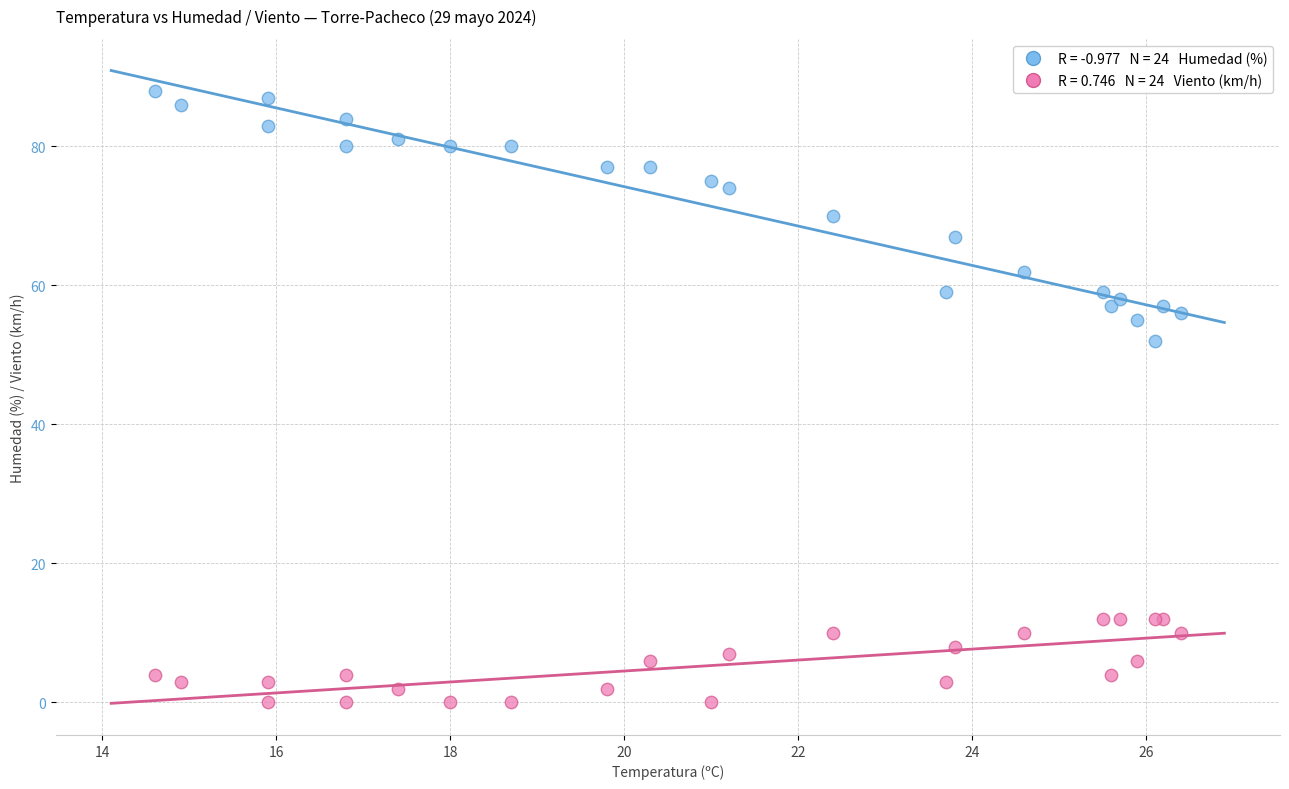

Across all series, what Y value is closest to 44?

52